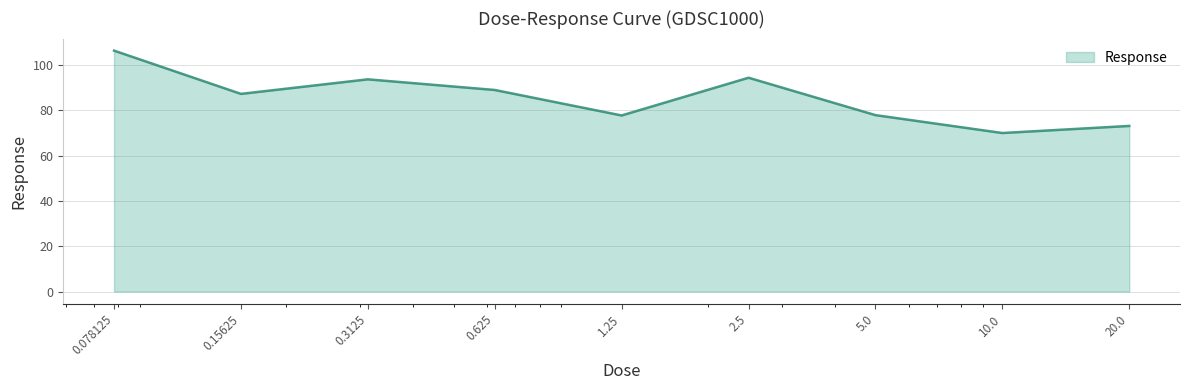

What is the smallest value displayed?

69.9